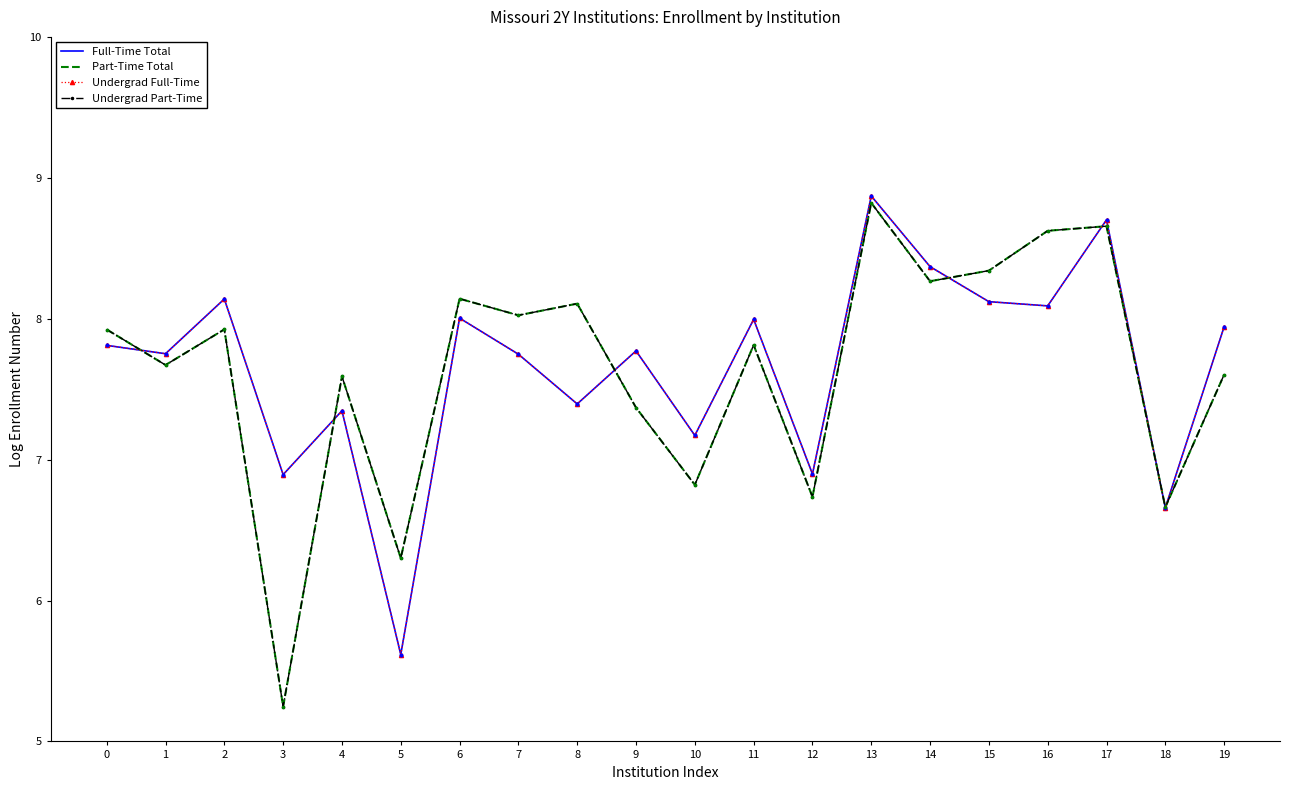

Which series ends up on top after the final intersection of Undergrad Part-Time and Undergrad Full-Time?

Undergrad Full-Time